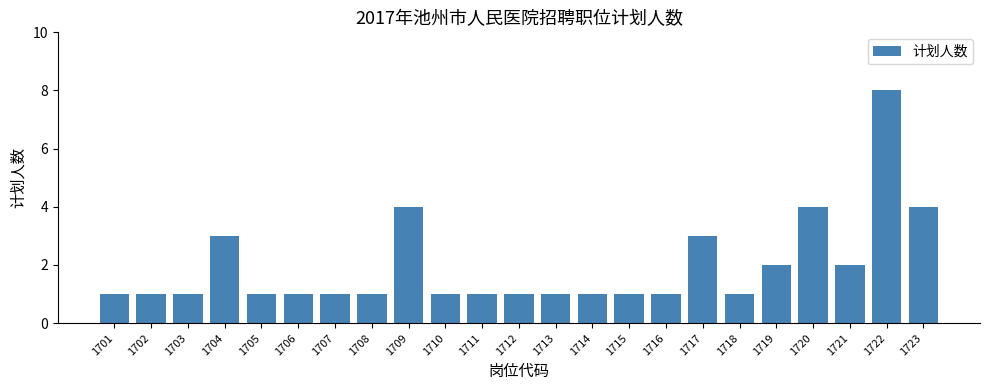

The value at 1712 is 1. True or false?

True